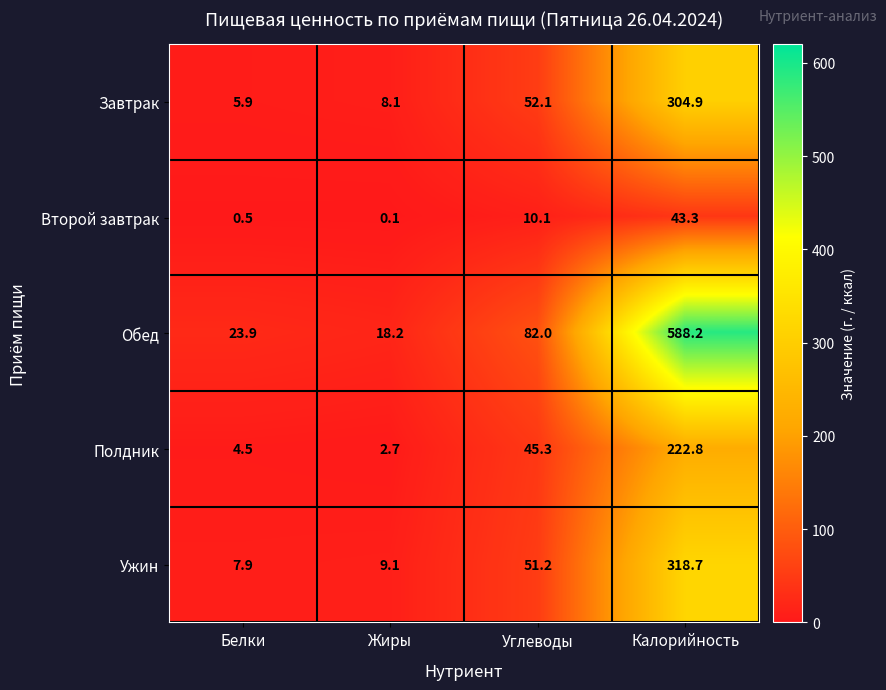

What is the difference between the highest and lowest values at Углеводы?

71.9